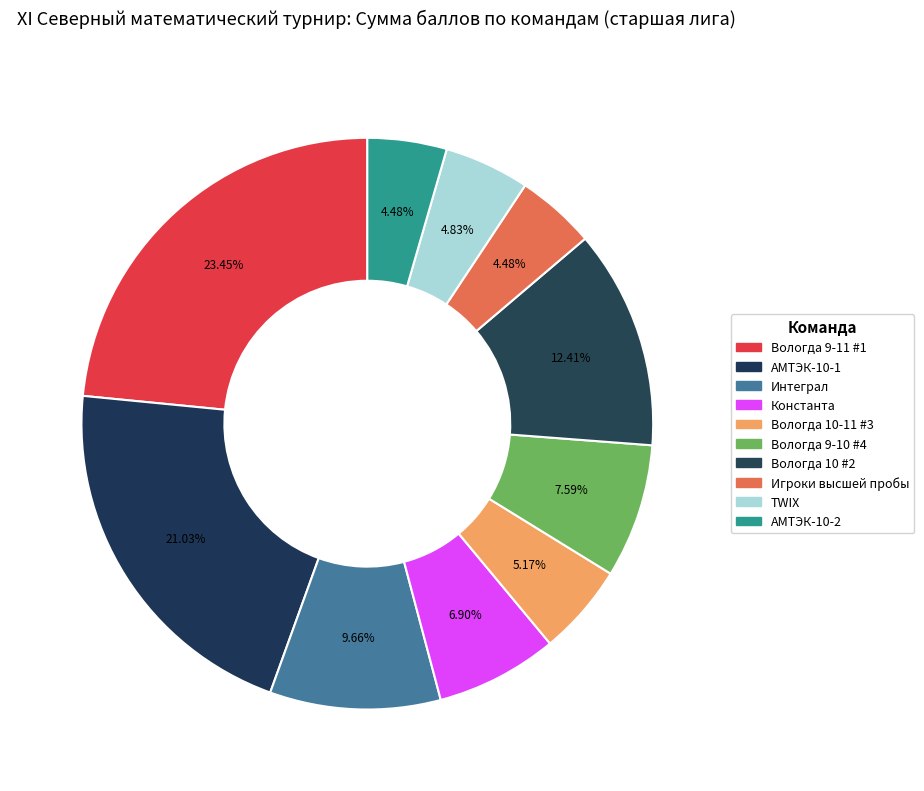

Rank the categories by value from highest to lowest.

Вологда 9-11 #1, АМТЭК-10-1, Вологда 10 #2, Интеграл, Вологда 9-10 #4, Константа, Вологда 10-11 #3, TWIX, Игроки высшей пробы, АМТЭК-10-2